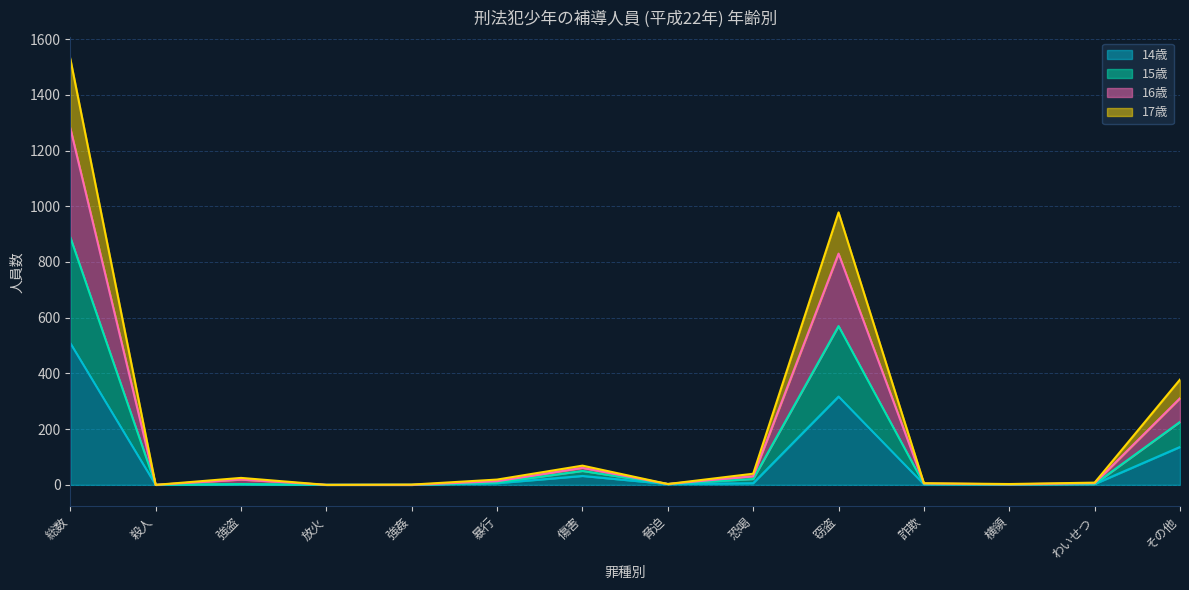

What are all the series names shown in the legend?

14歳, 15歳, 16歳, 17歳